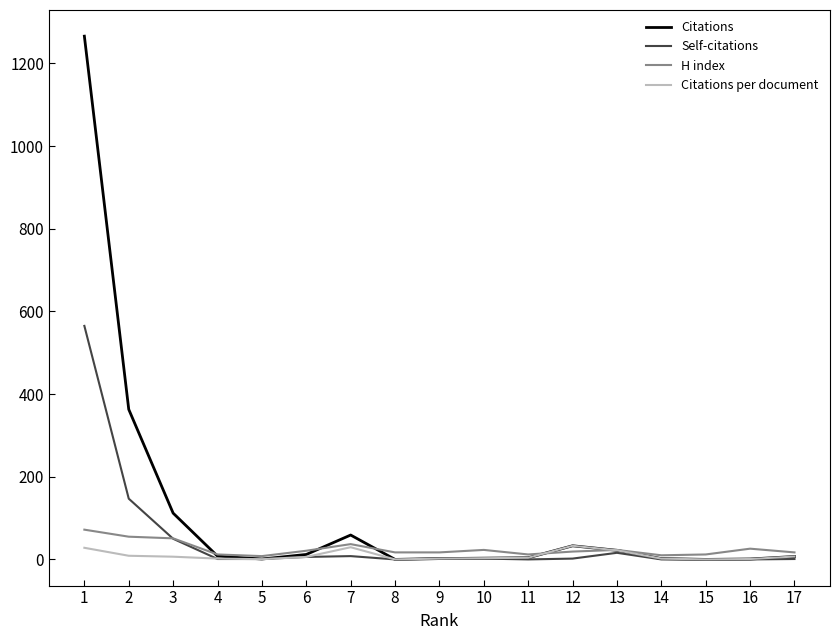

At which category is the sum across all series the highest?

1